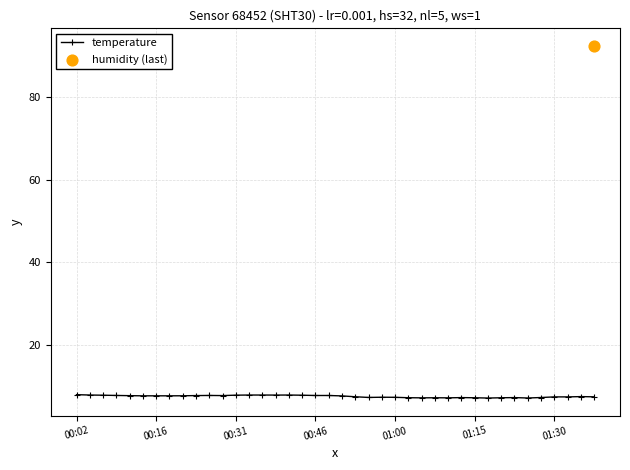

What is the ratio of the value at 33 to the value at 35?

1.0